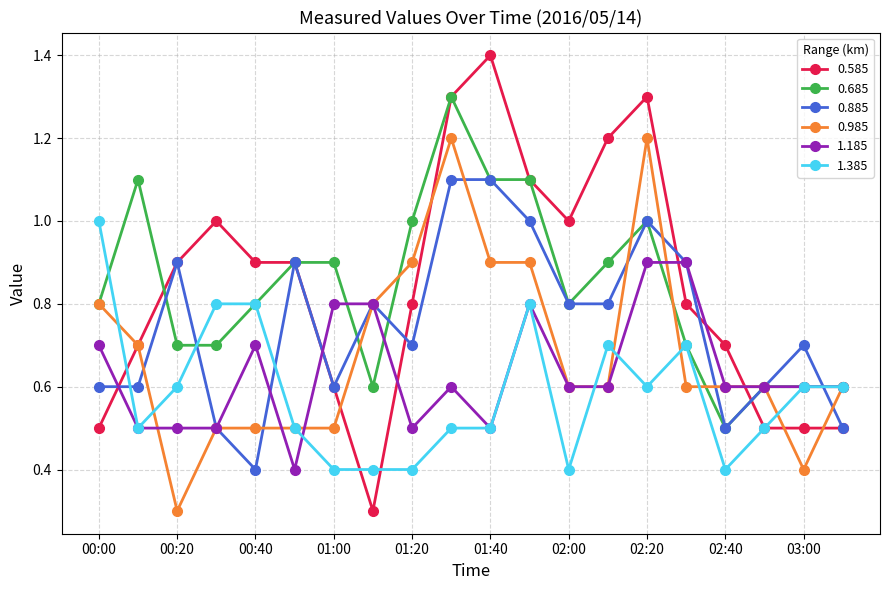

What is the greatest value displayed?

1.4